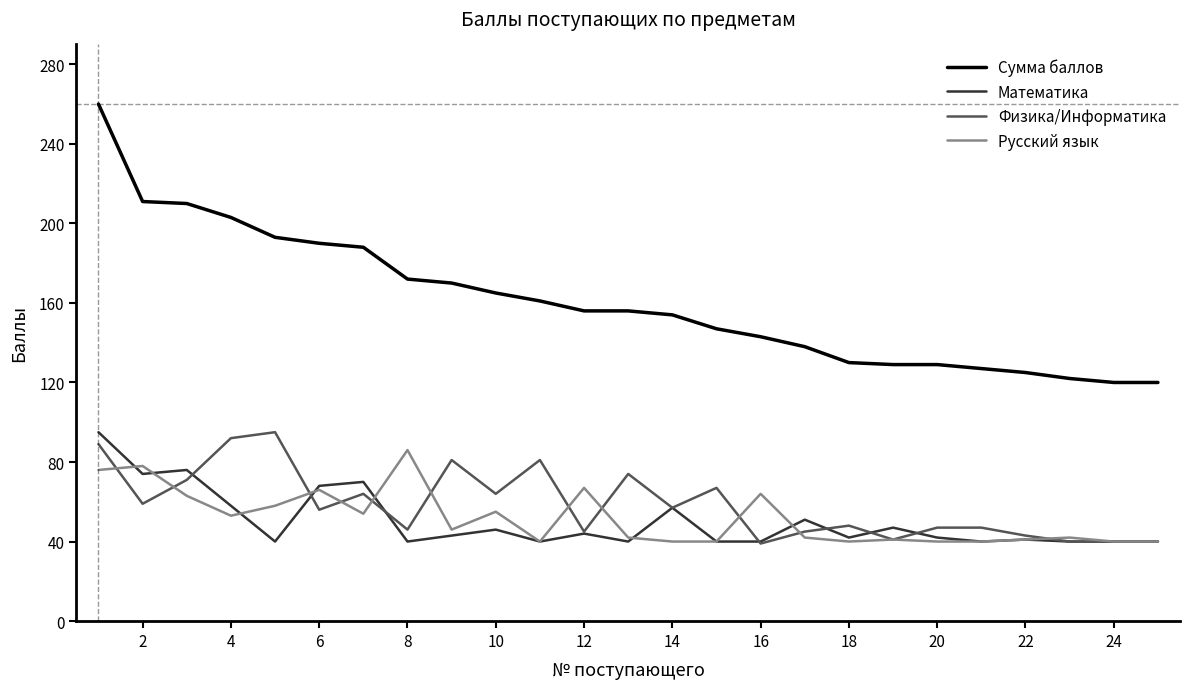

True or false: Сумма баллов and Русский язык intersect in this chart.

False